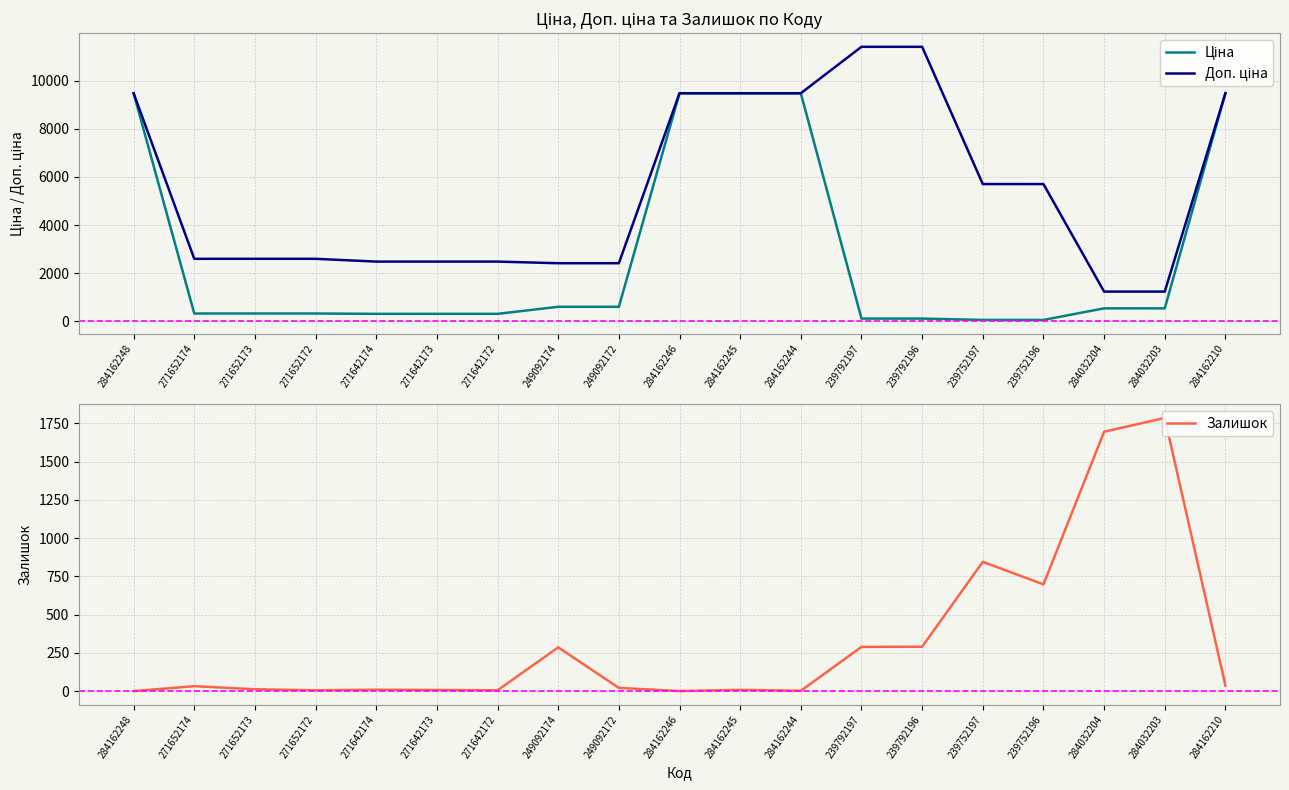

What are all the series names shown in the legend?

Ціна, Доп. ціна, Залишок